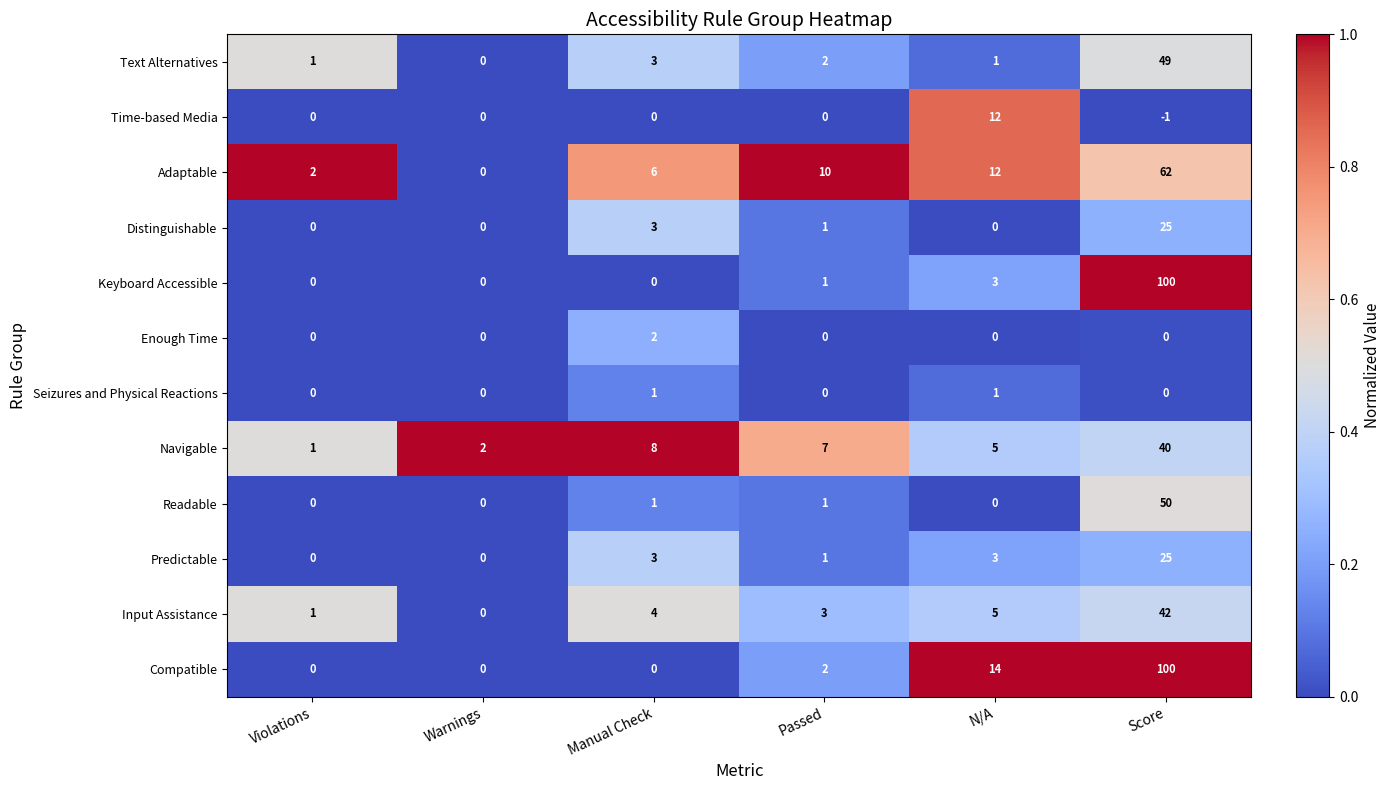

The Compatible series shows 100 at Score. True or false?

True